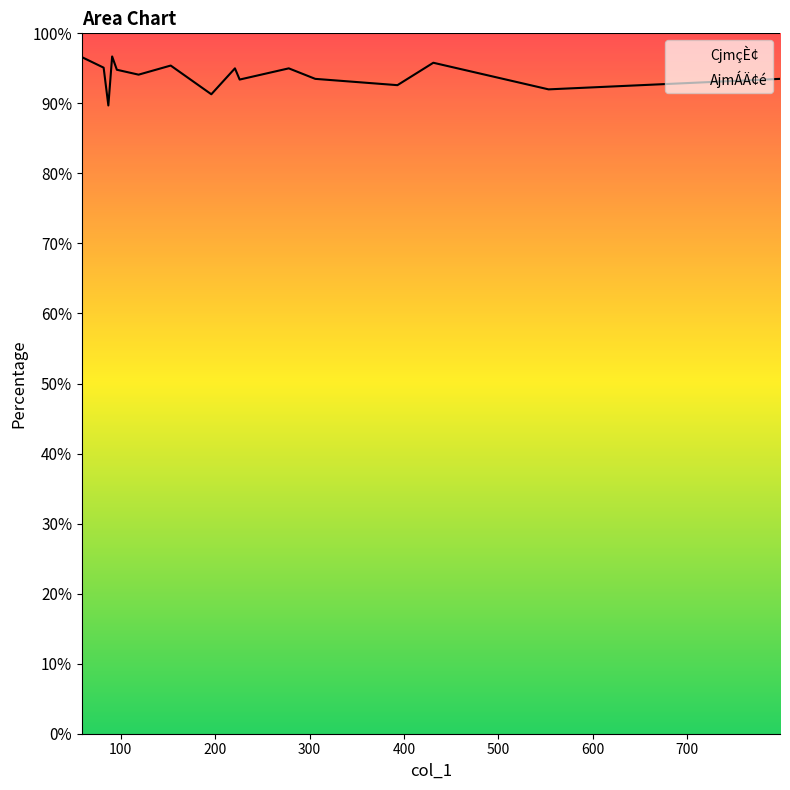

True or false: AjmÁÄ¢é has more than 2 interior local peaks.

True